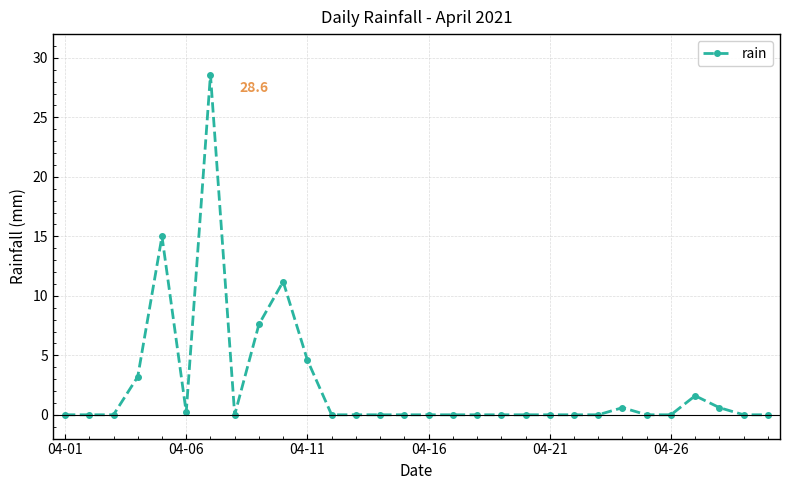

True or false: the data has more than 1 interior local peaks.

True